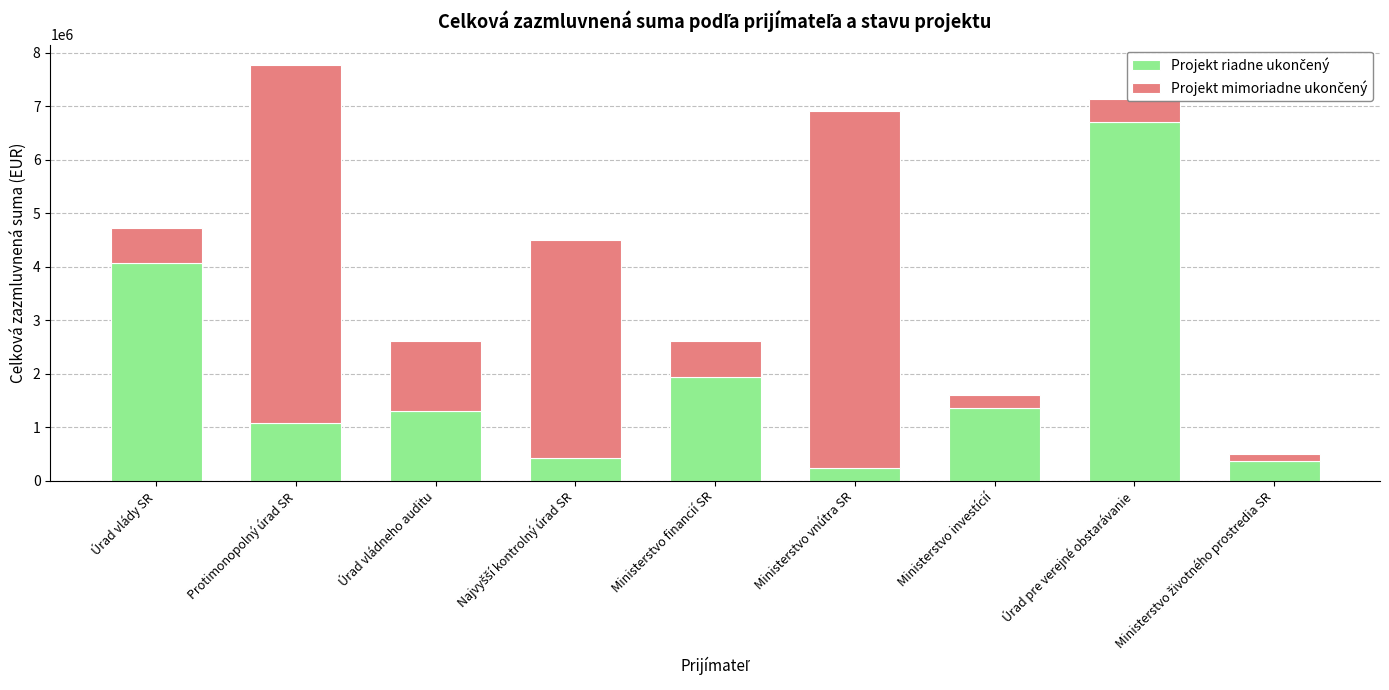

At which category is the sum across all series the highest?

Protimonopolný úrad SR